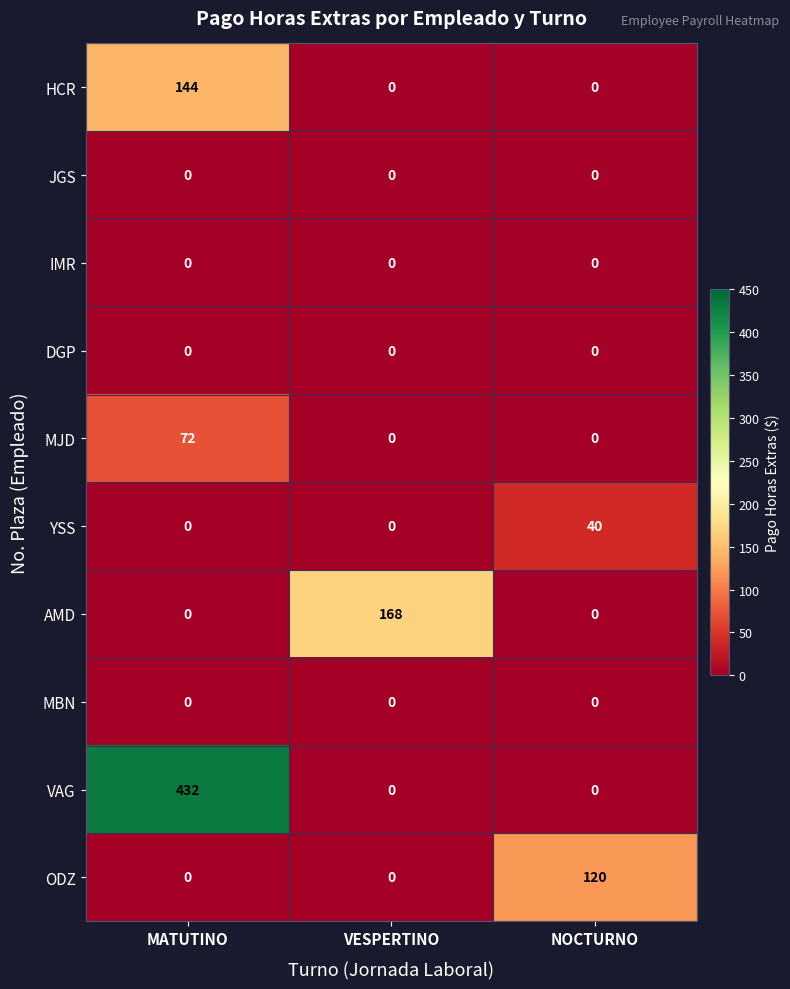

What is the greatest value displayed?

432